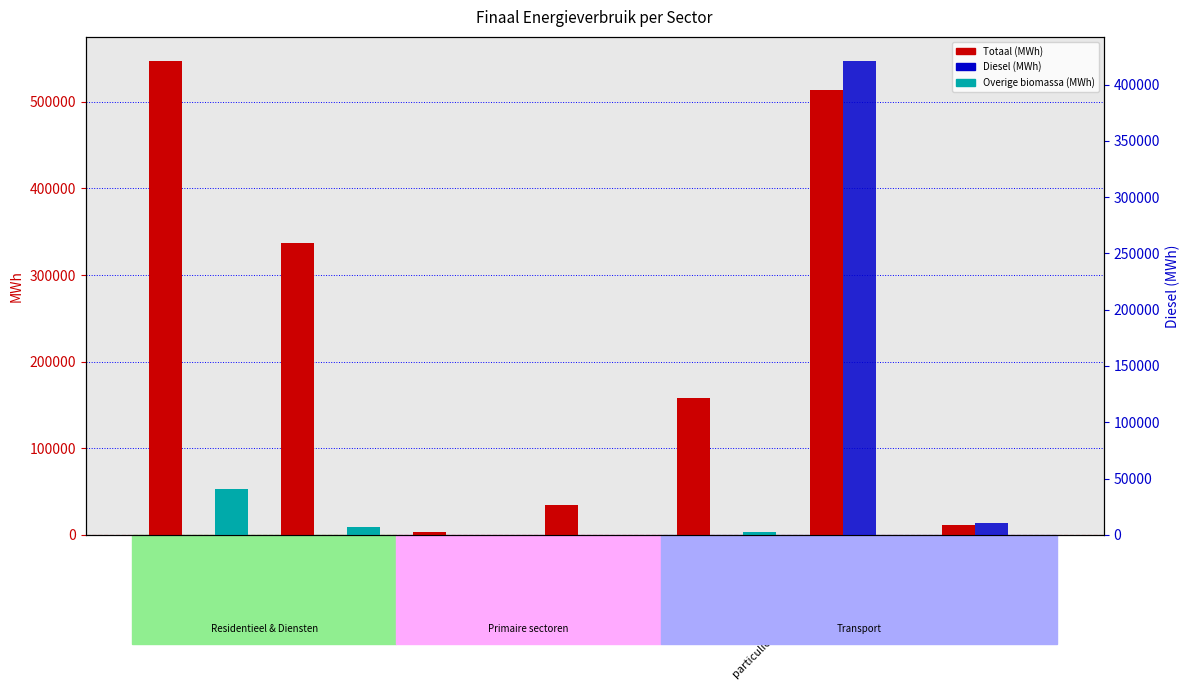

How many bars are there in each group?

3